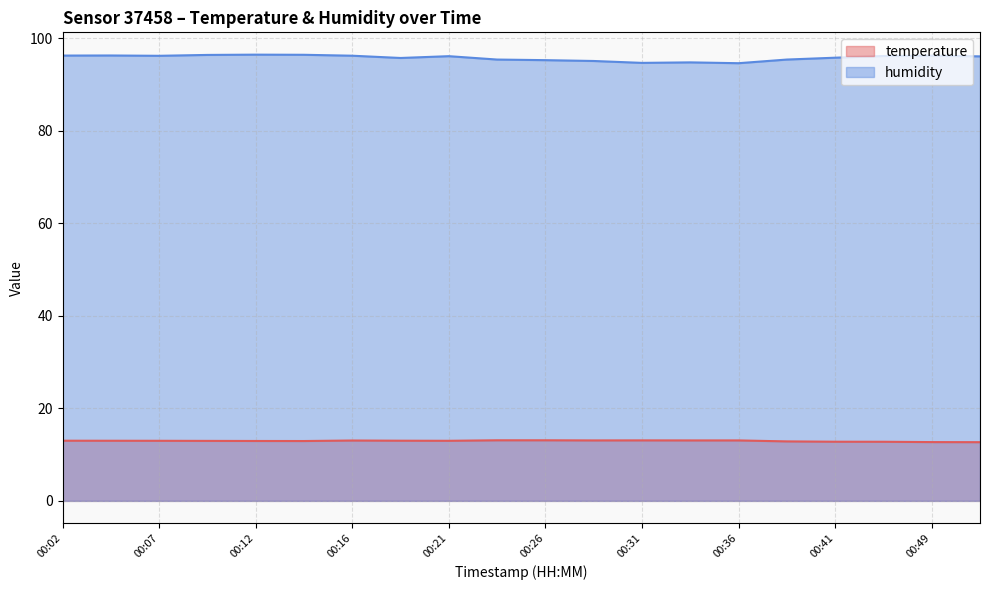

What is the difference between the second highest and minimum values in the humidity series?

1.8